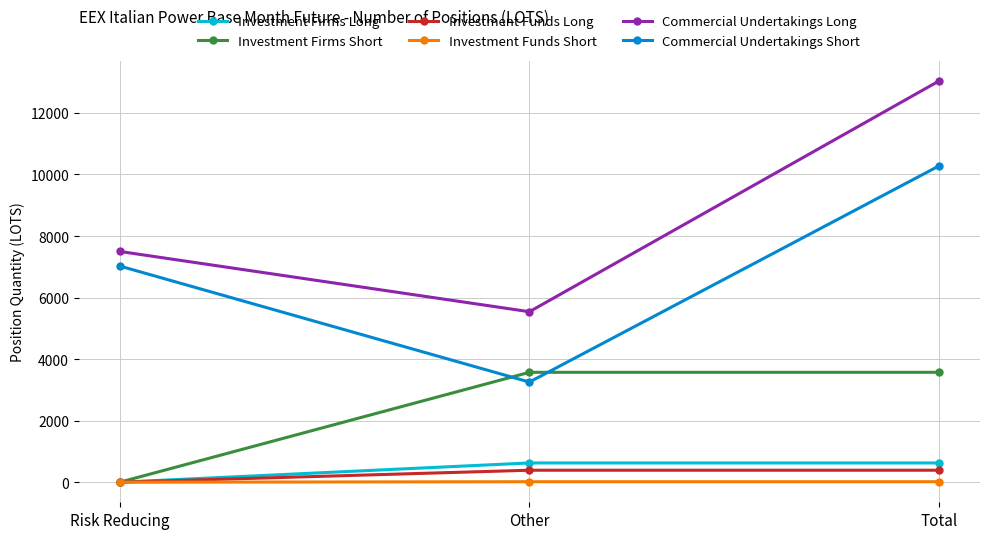

Is the value of Investment Funds Short at Risk Reducing greater than the value of Investment Firms Long at Total?

No